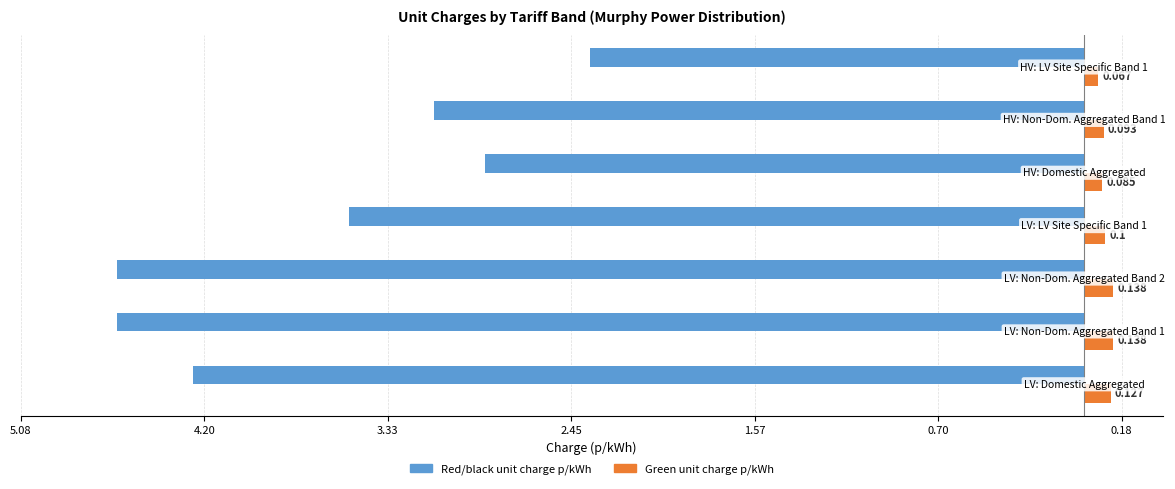

What are all the series names shown in the legend?

Red/black unit charge p/kWh, Green unit charge p/kWh